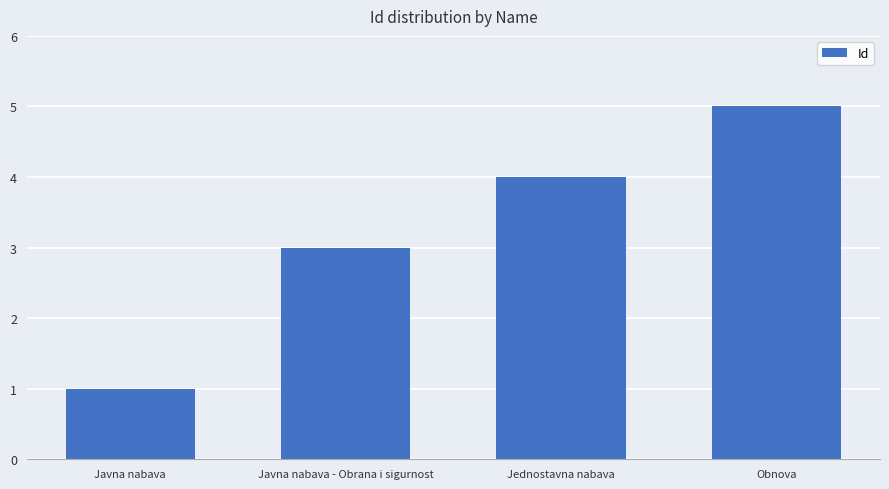

Is it true that the value at Obnova is 5?

True